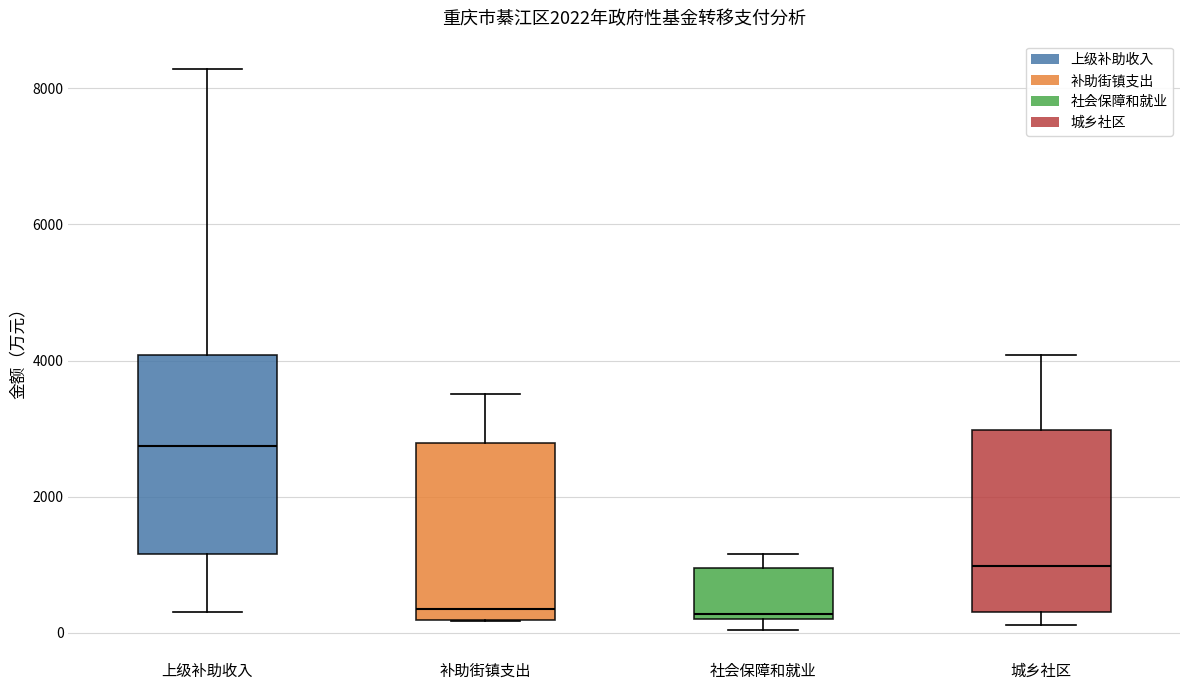

Which box's median line is the highest?

上级补助收入